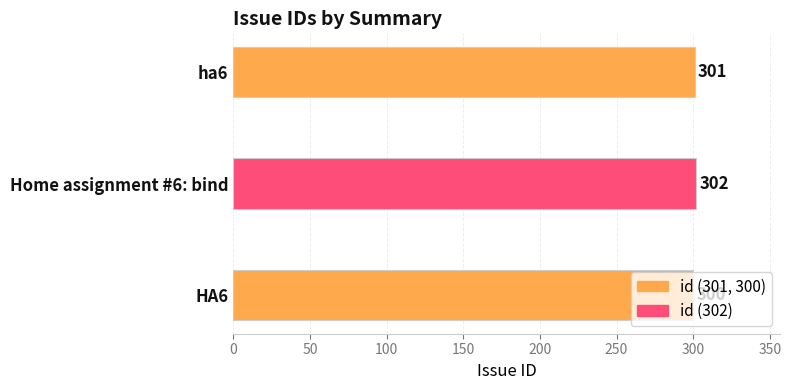

What is the average value?

301